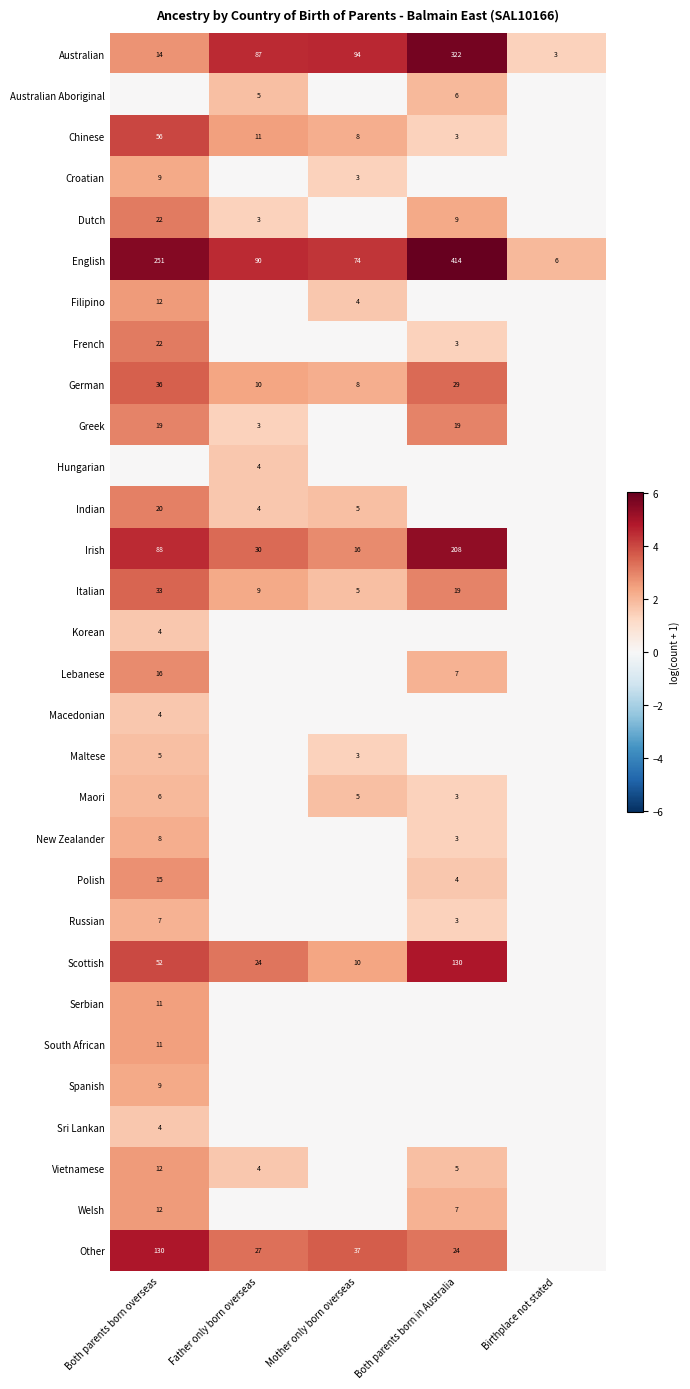

The Australian series shows 322 at Both parents born in Australia. True or false?

True